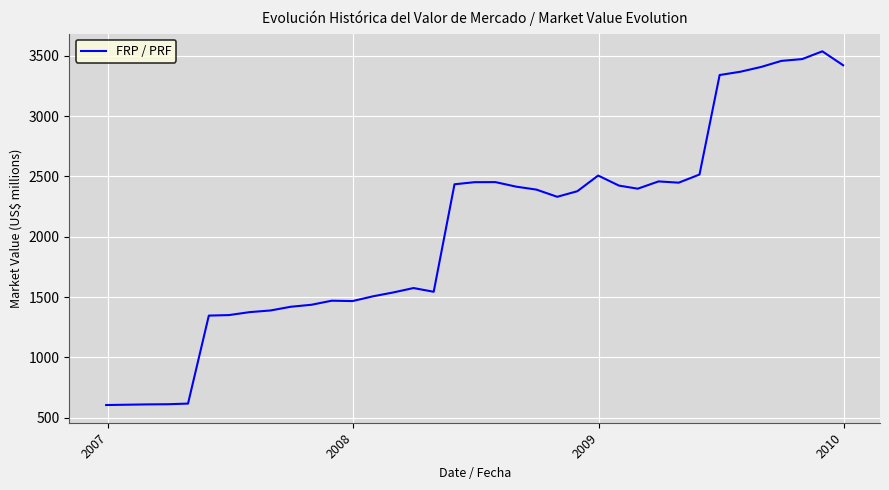

What is the smallest value displayed?

604.6